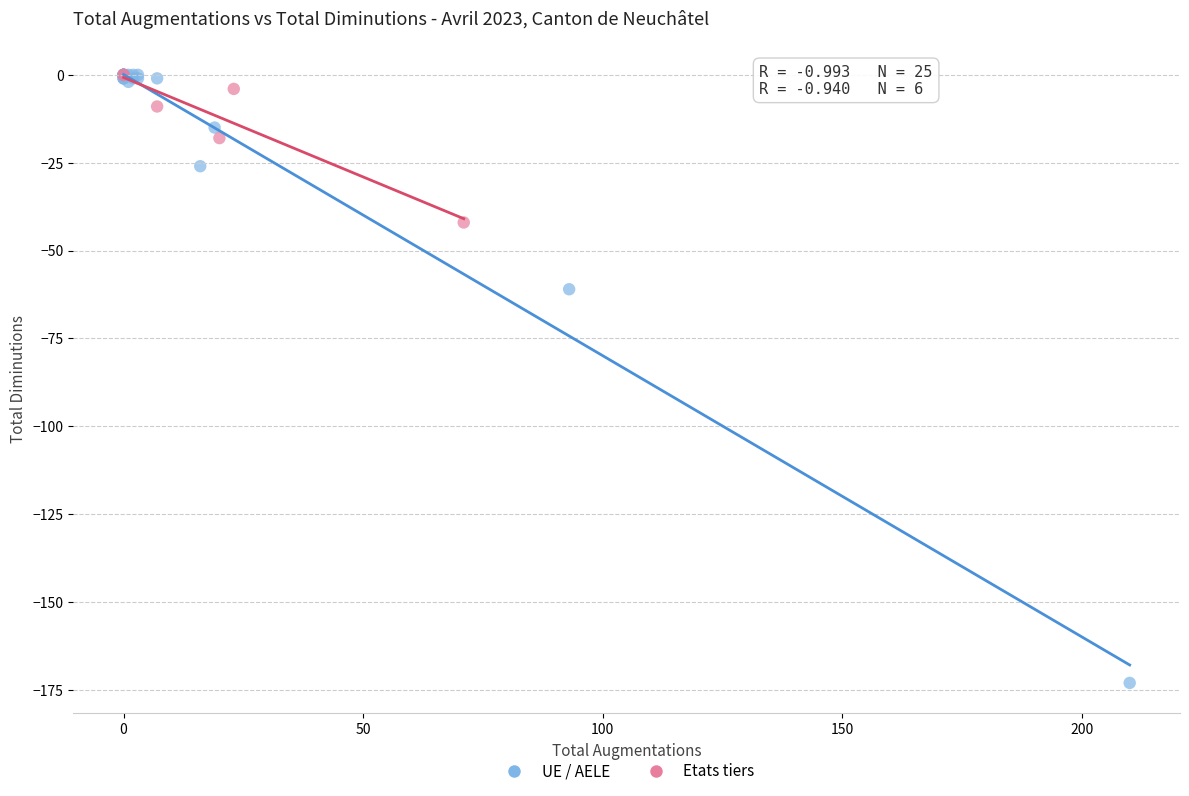

Which series has the widest spread of Y values?

UE / AELE